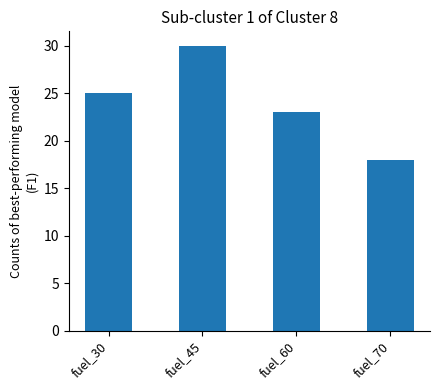

What is the change in value from fuel_45 to fuel_70?

-12